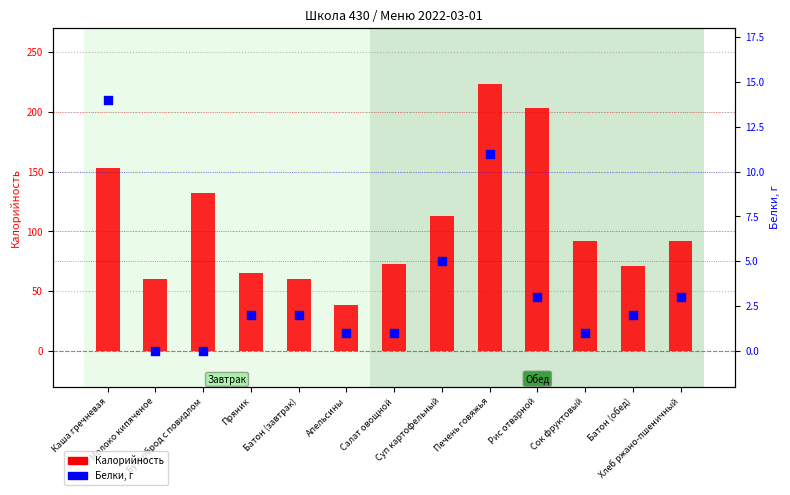

What are all the series names shown in the legend?

Калорийность, Белки